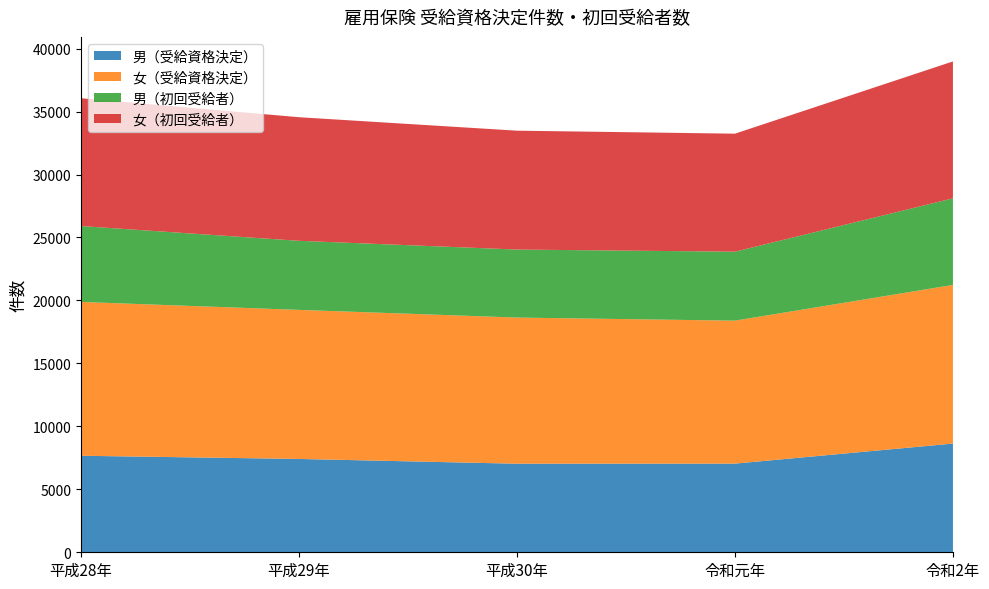

Reading right to left, transcribe all the data shown in this chart.

男（受給資格決定）: 8632	7041	7033	7412	7665
女（受給資格決定）: 12599	11353	11606	11837	12215
男（初回受給者）: 6878	5476	5401	5485	6027
女（初回受給者）: 10870	9372	9440	9815	10150